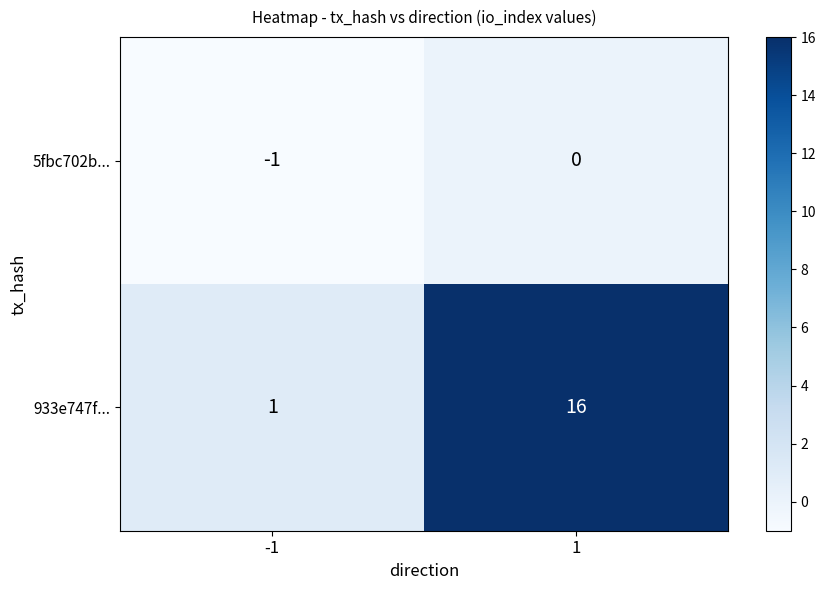

The value of 5fbc702b... at 1 is 0. True or false?

True